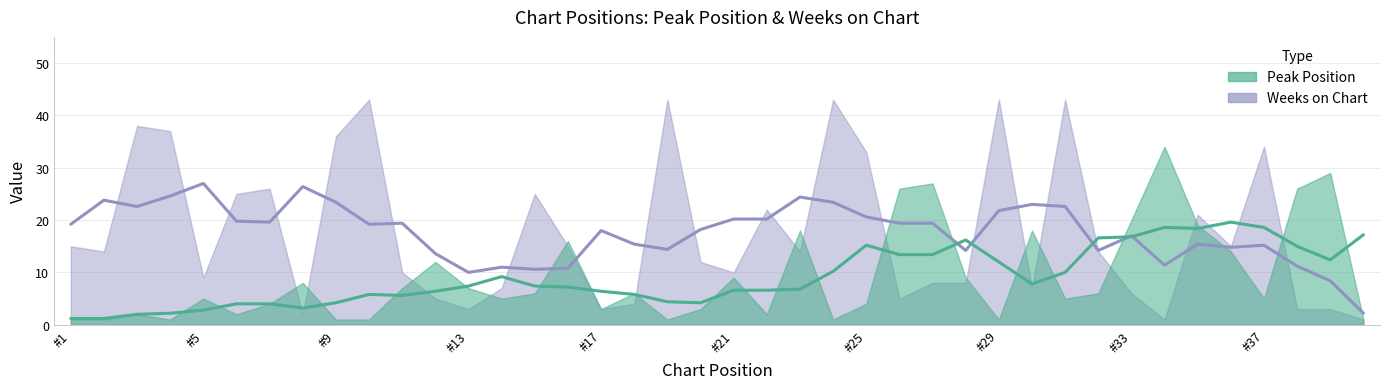

Which series has the largest total across all categories?

Weeks on Chart